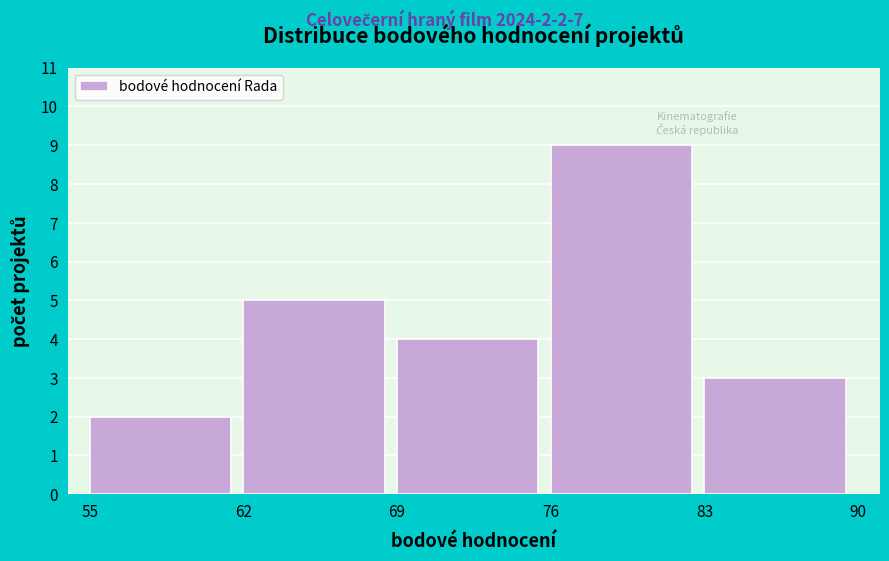

Over which range of the x-axis is the bar tallest?

76 to 83